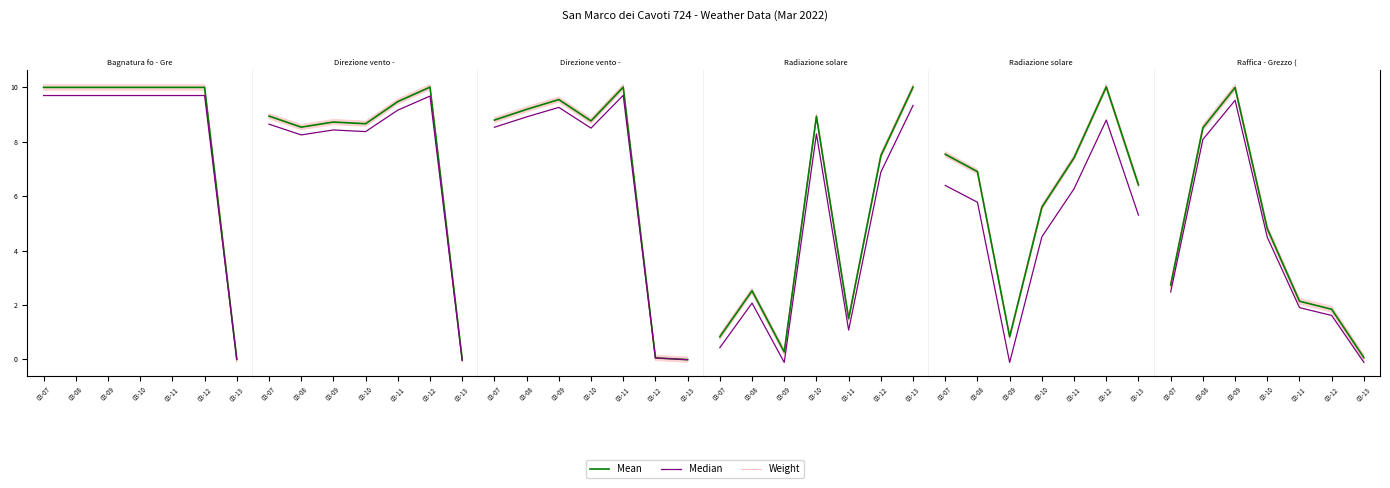

What is the spread (max minus min) of values at 03-07?

0.2